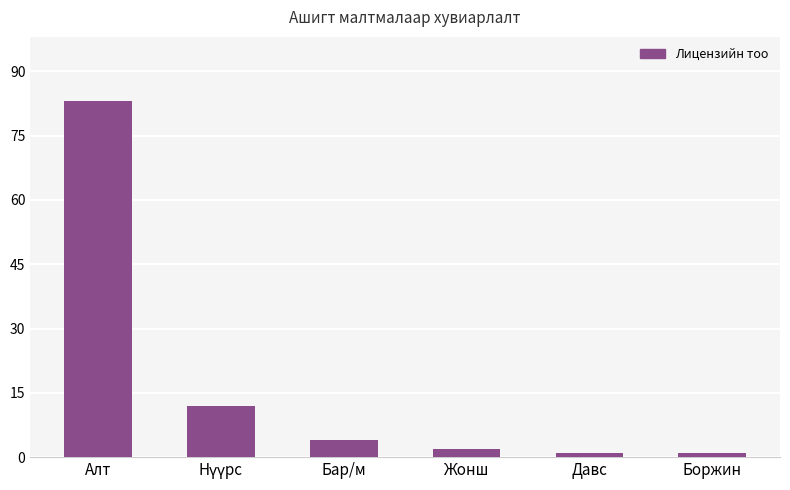

What is the label of the 2nd bar from the right?

Давс